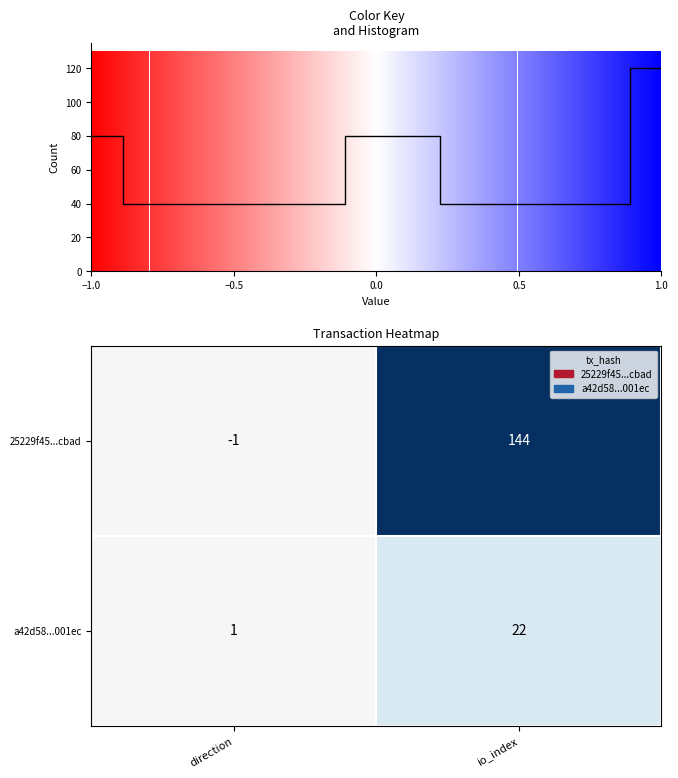

Which category has the lowest value in the 25229f45...cbad series?

direction